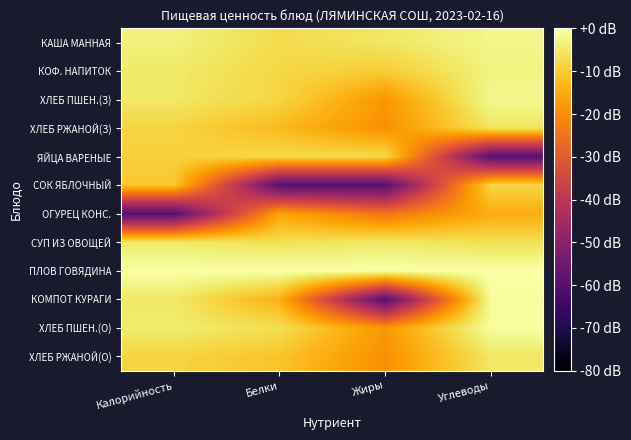

Which series has the largest range (max minus min)?

КОМПОТ КУРАГИ